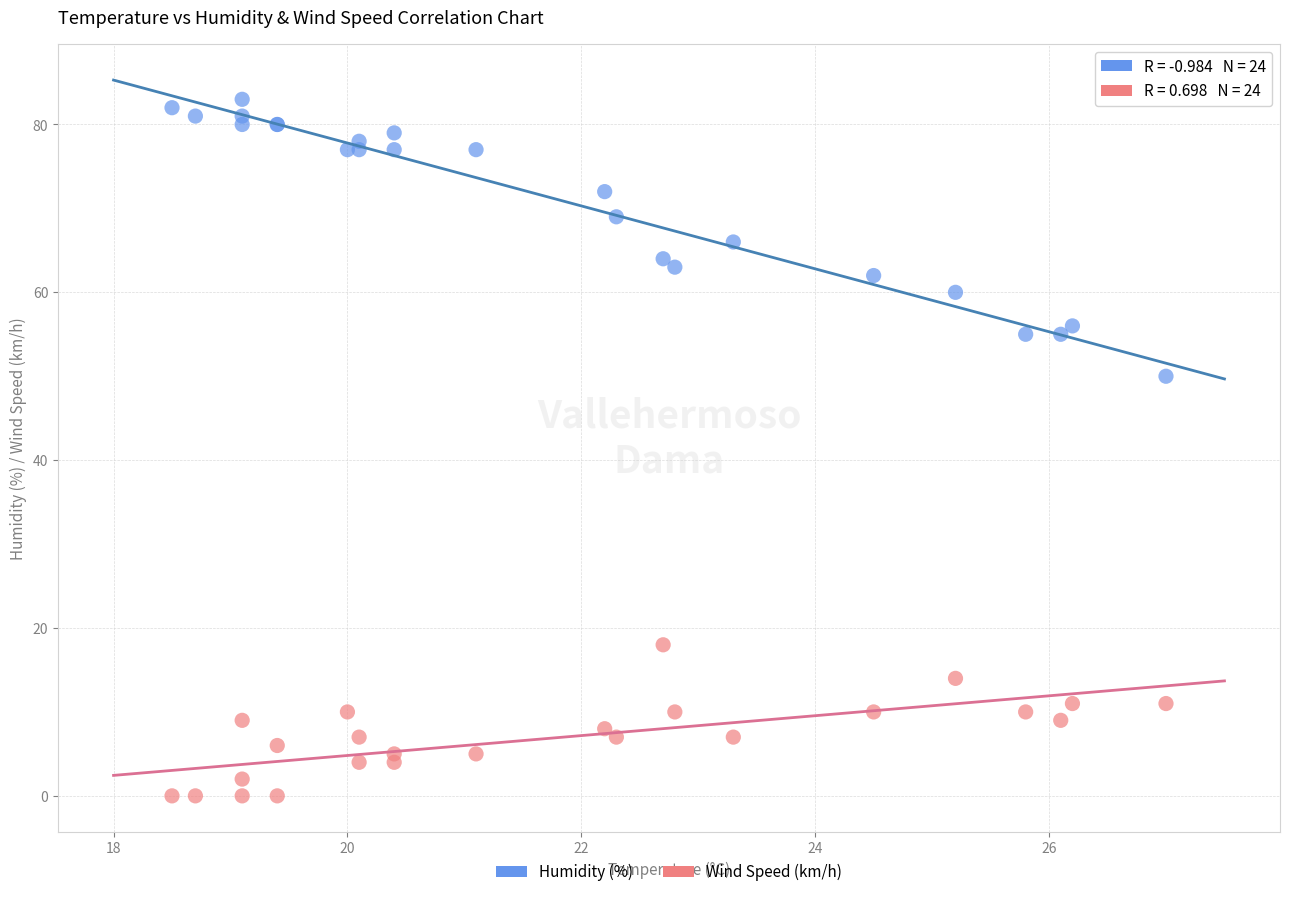

What are all the series names shown in the legend?

Humidity (%), Wind Speed (km/h)